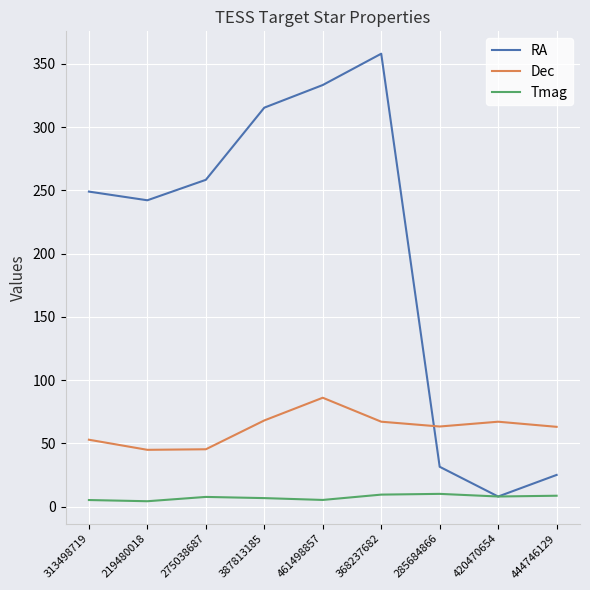

At 285684866, list the series in order from largest to smallest.

Dec, RA, Tmag